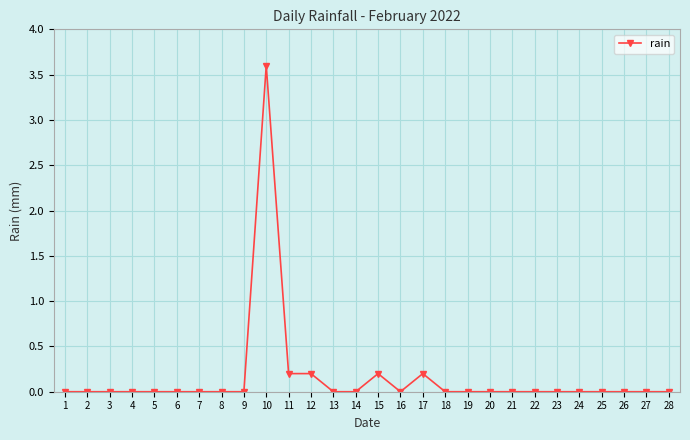

What is the greatest value displayed?

3.6